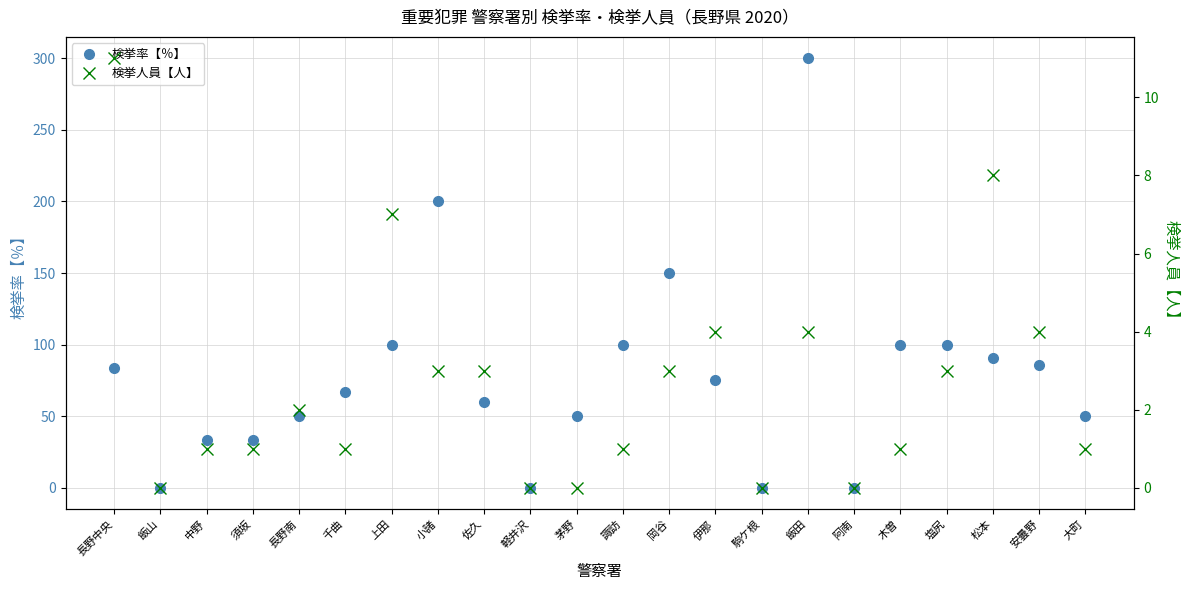

Where is the first local maximum for 検挙率【％】?

小諸